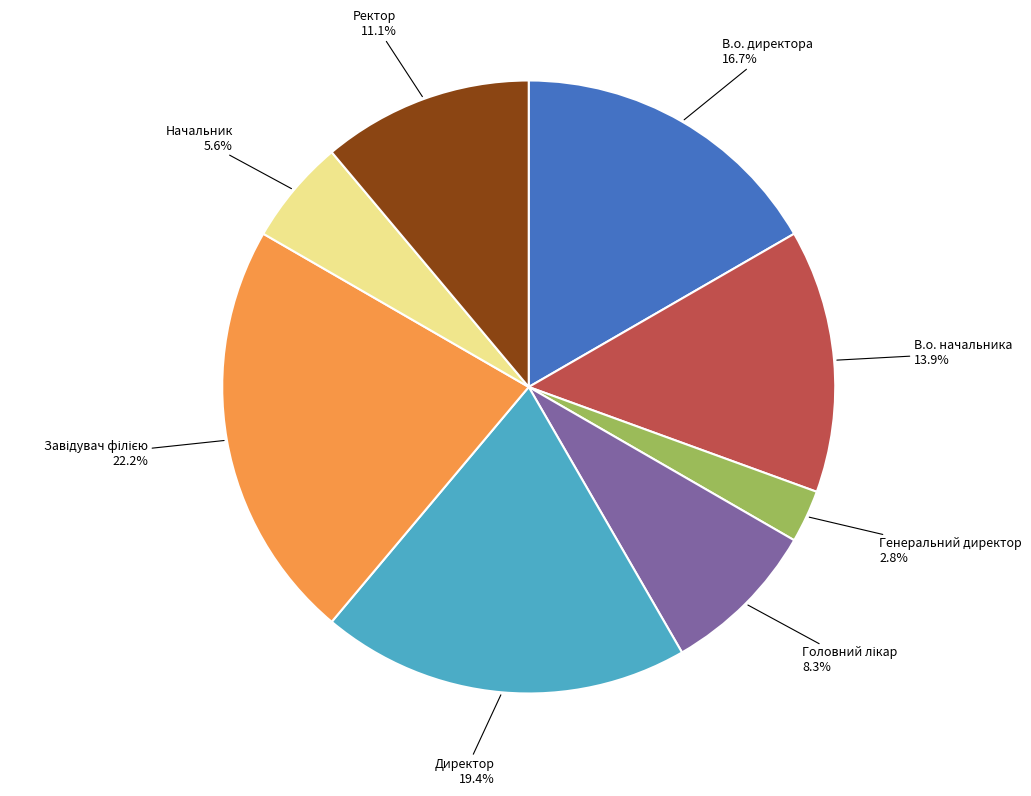

What percentage is the Генеральний директор slice, to the nearest percent?

3%